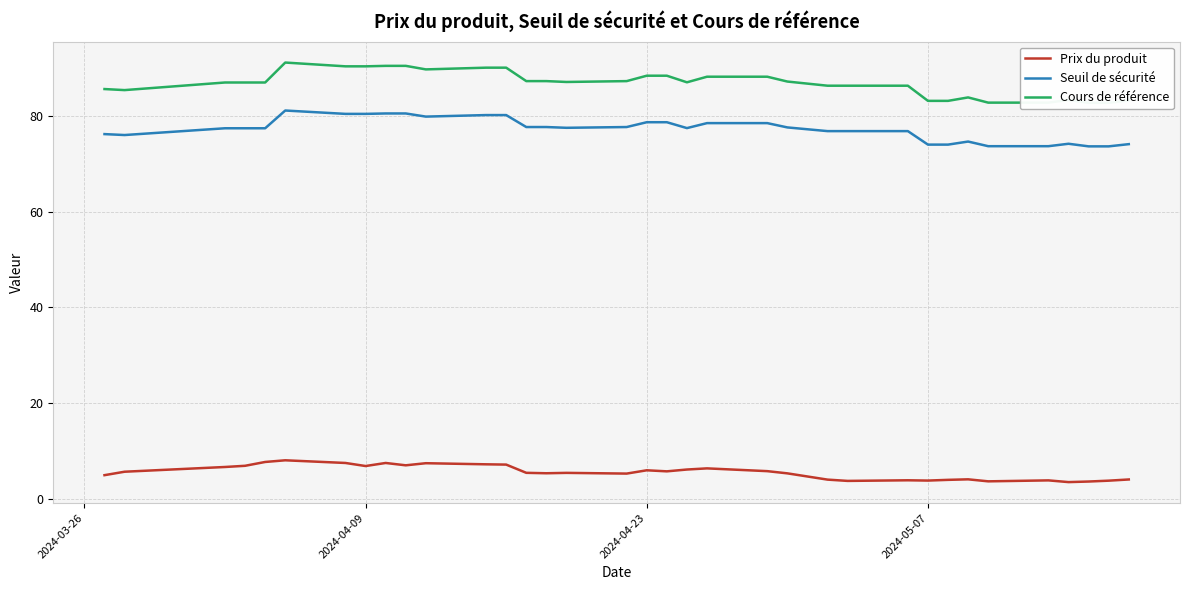

True or false: Prix du produit and Seuil de sécurité cross at least once.

False